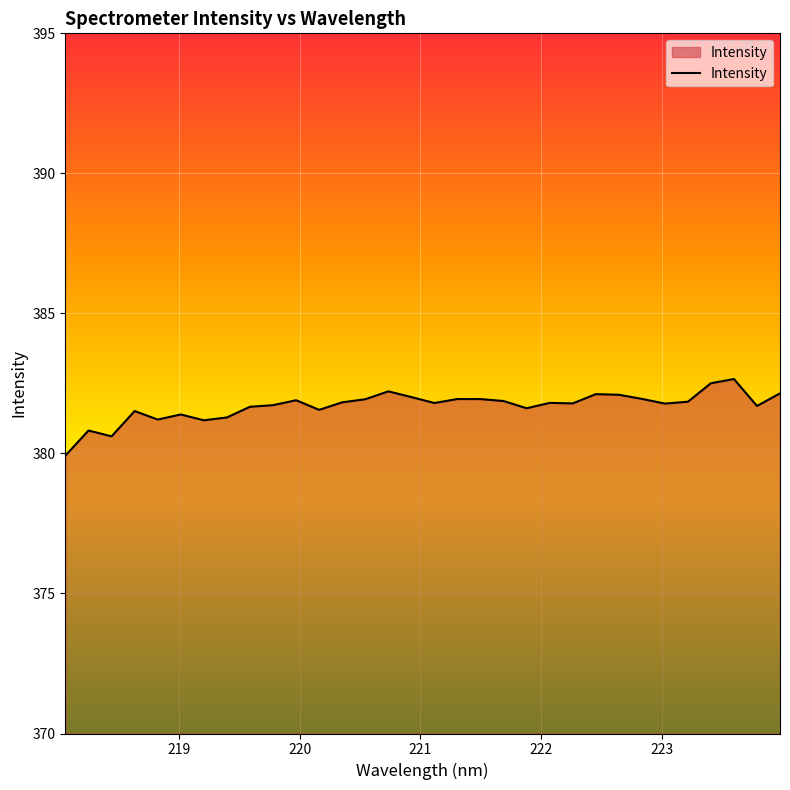

What is the difference between the maximum and minimum values?

2.7